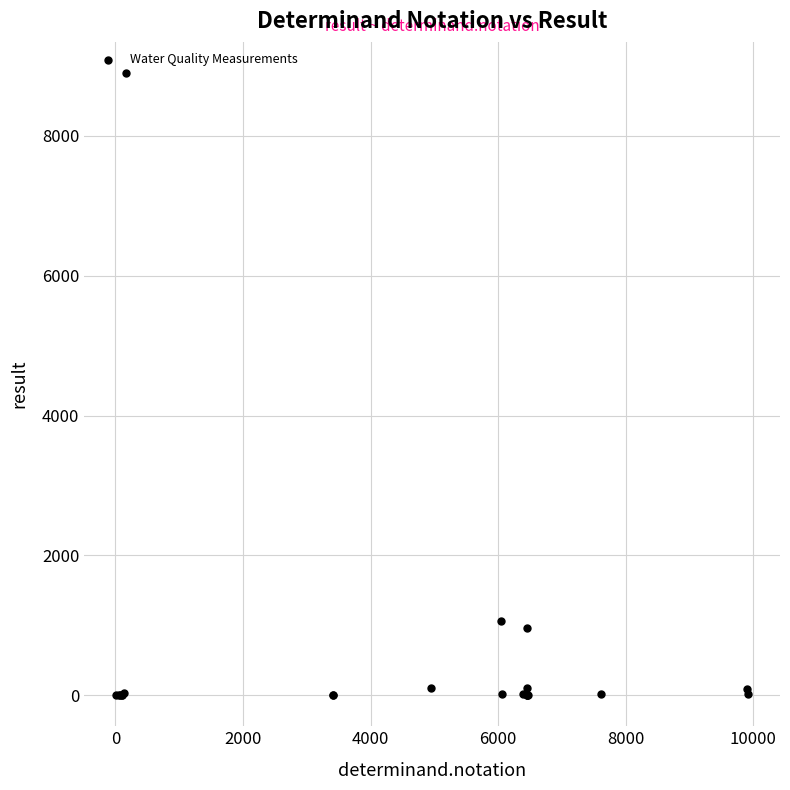

What Y value in the scatter plot is closest to 4450?

1060.0